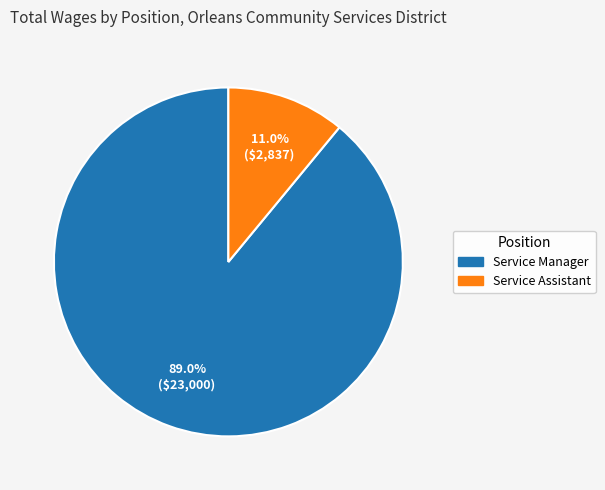

What percentage is the Service Manager slice, to the nearest percent?

89%